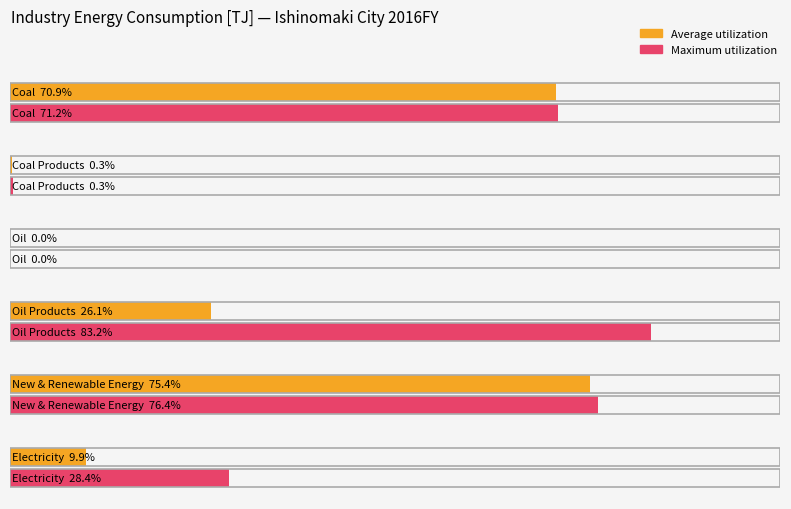

At which label does Average utilization reach its peak?

New & Renewable Energy